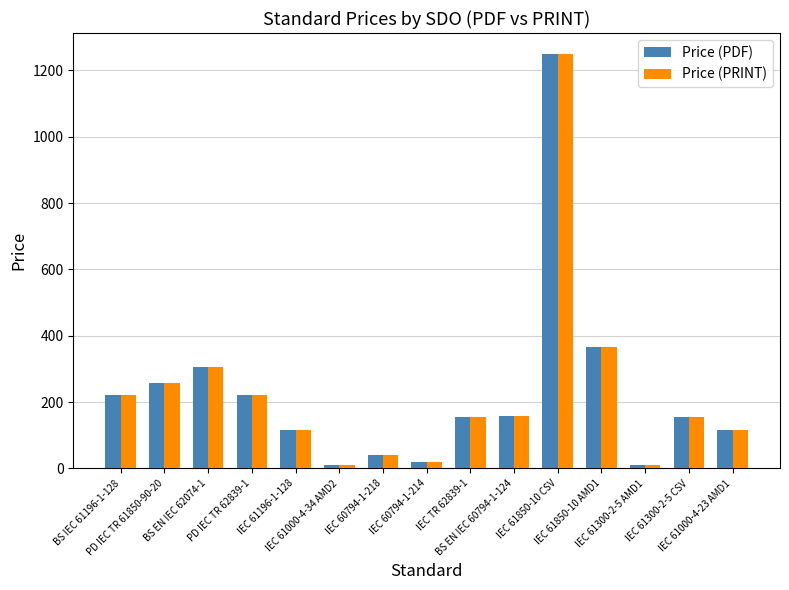

Which category has the highest value in the Price (PDF) series?

IEC 61850-10 CSV